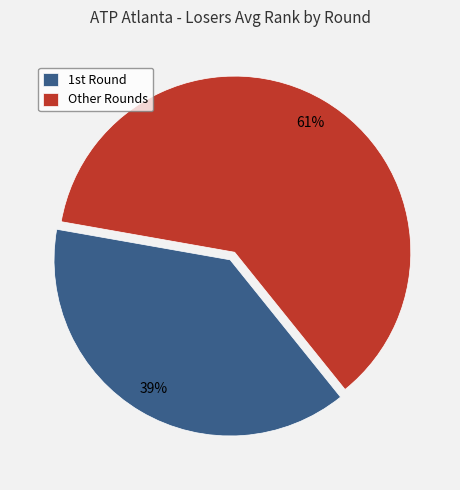

Count the number of slices in the pie.

2